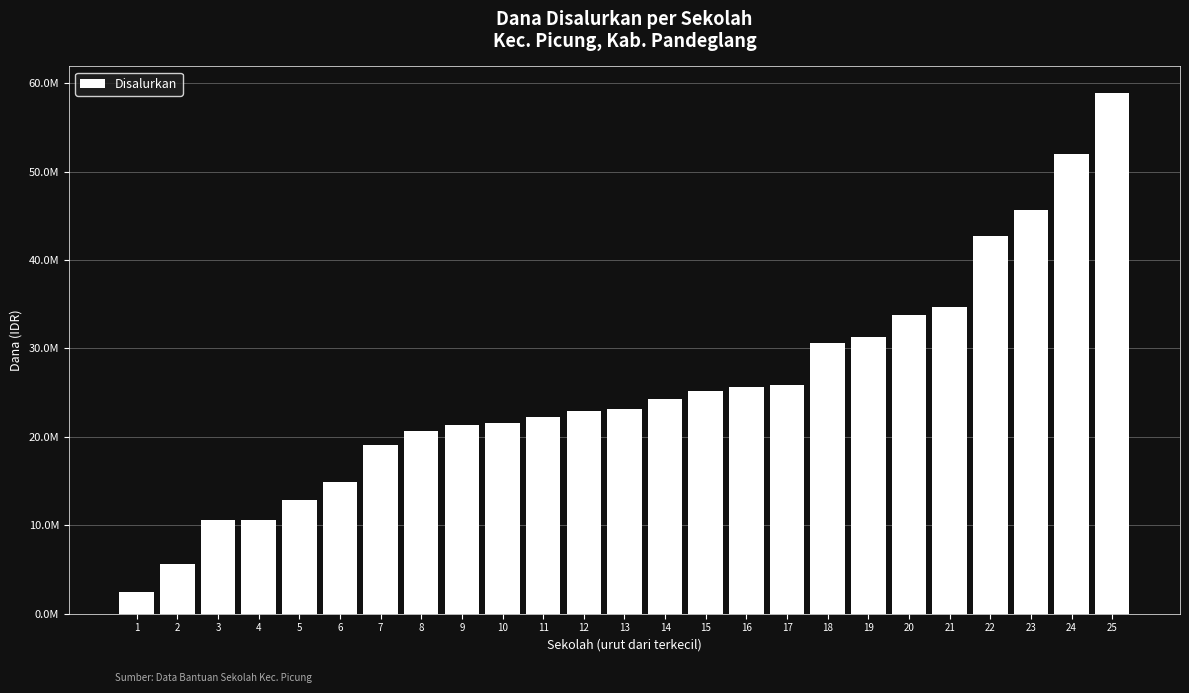

What is the value of the 14th bar from the left?

24300000